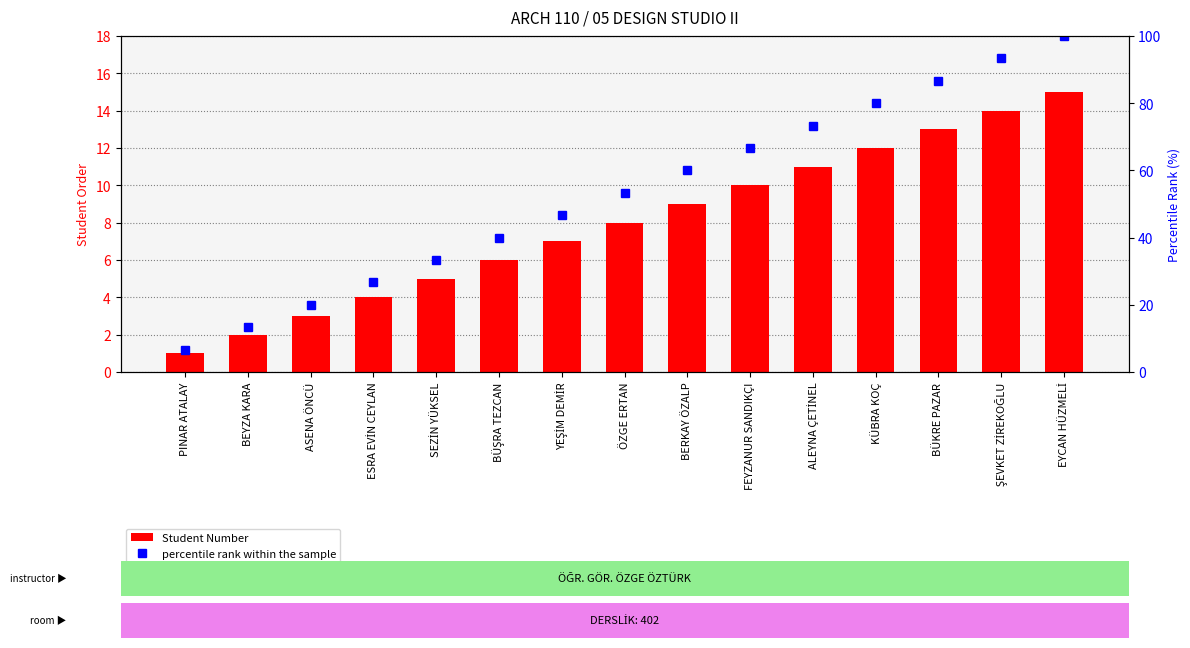

What is the label of the 5th bar from the left?

SEZİN YÜKSEL